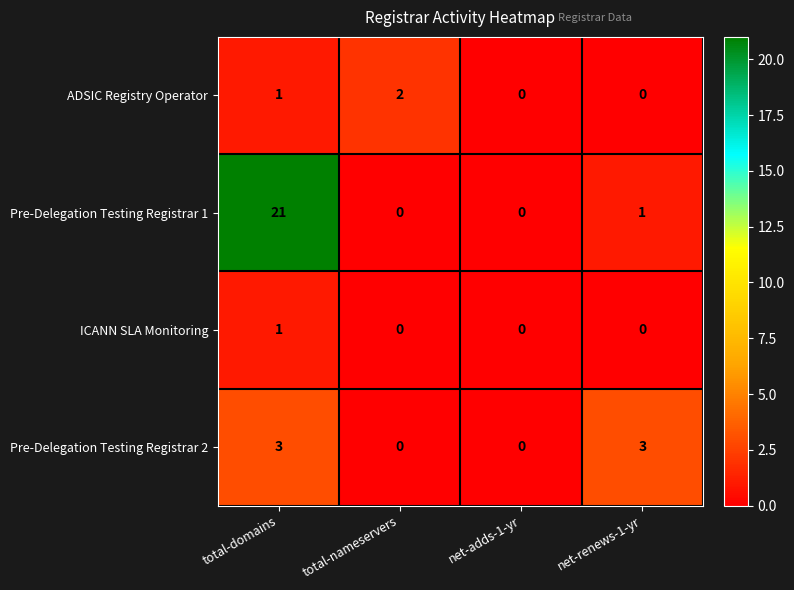

Which series has the largest total across all categories?

Pre-Delegation Testing Registrar 1